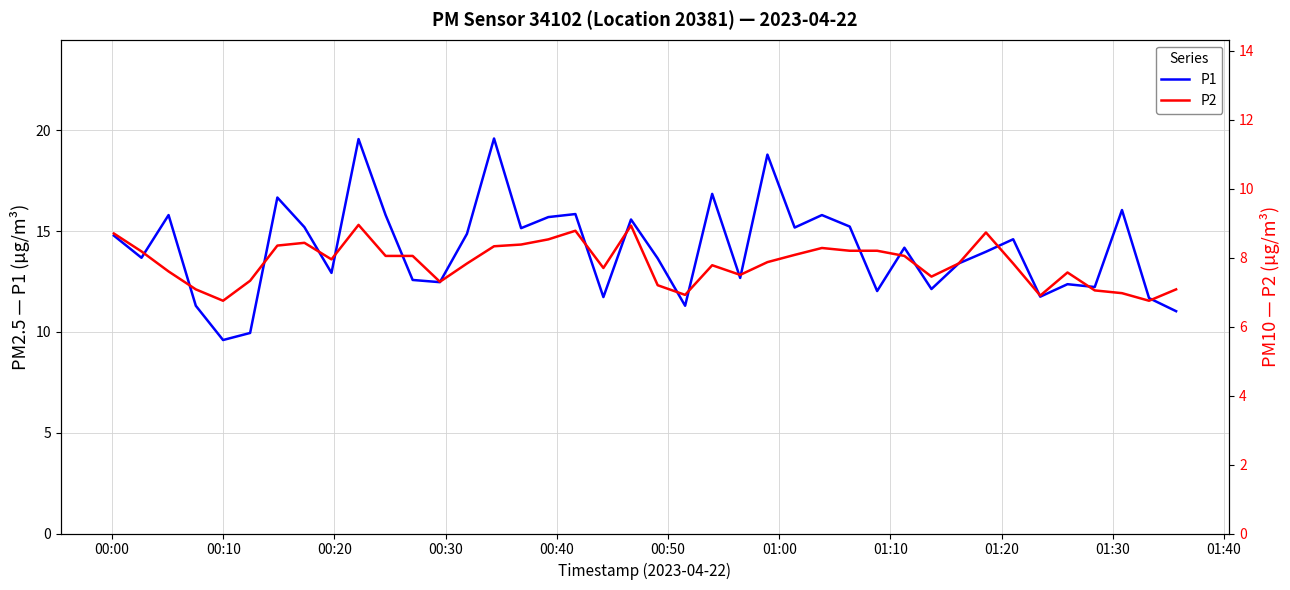

What is the maximum value for P1?

19.6